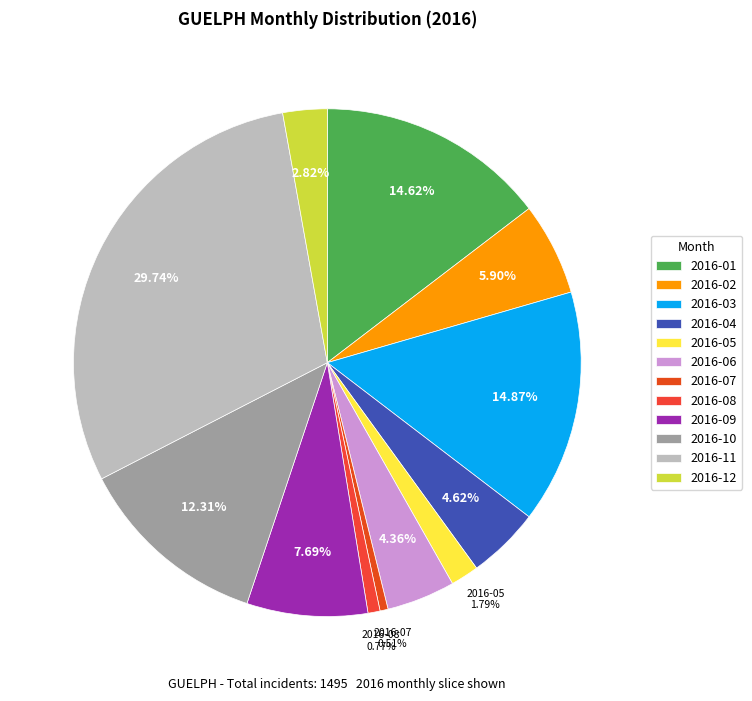

What percentage is NOT represented by 2016-01?

85.4%